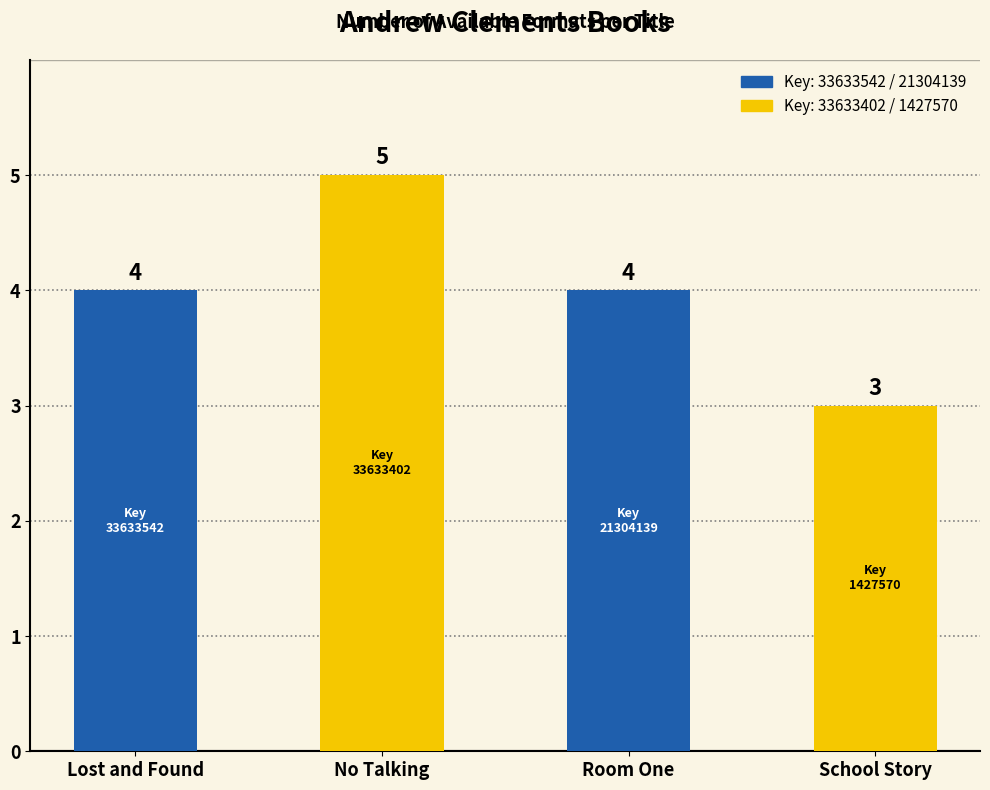

The value at No Talking is 2. True or false?

False